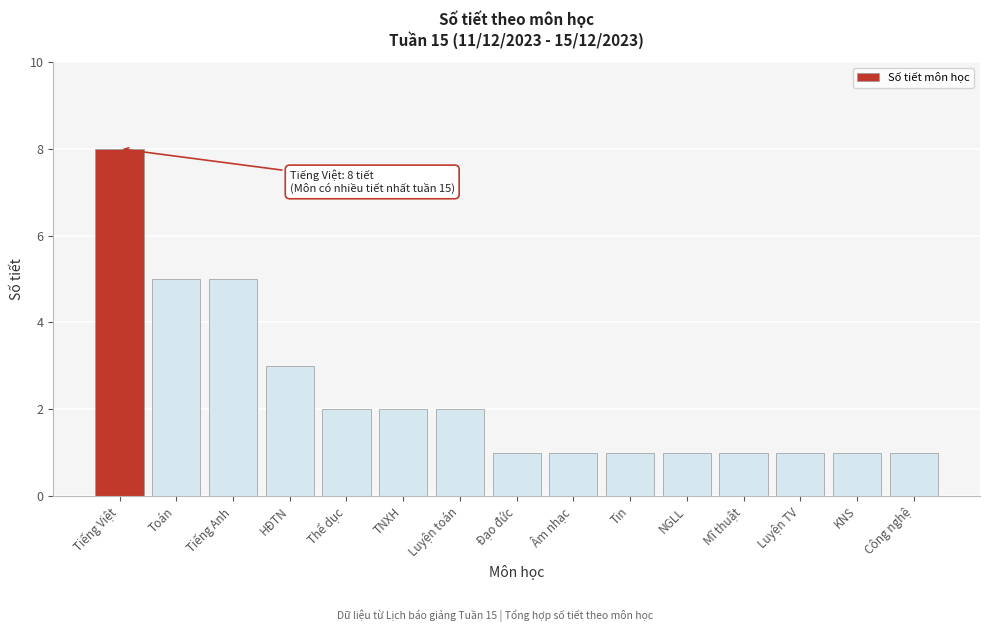

Reading left to right, transcribe all the data shown in this chart.

8	5	5	3	2	2	2	1	1	1	1	1	1	1	1